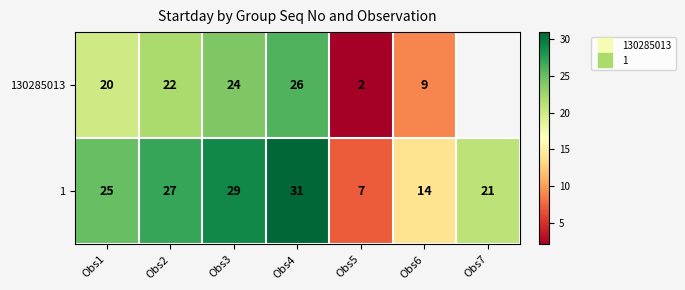

What is the average value of the 1 series?

22.0